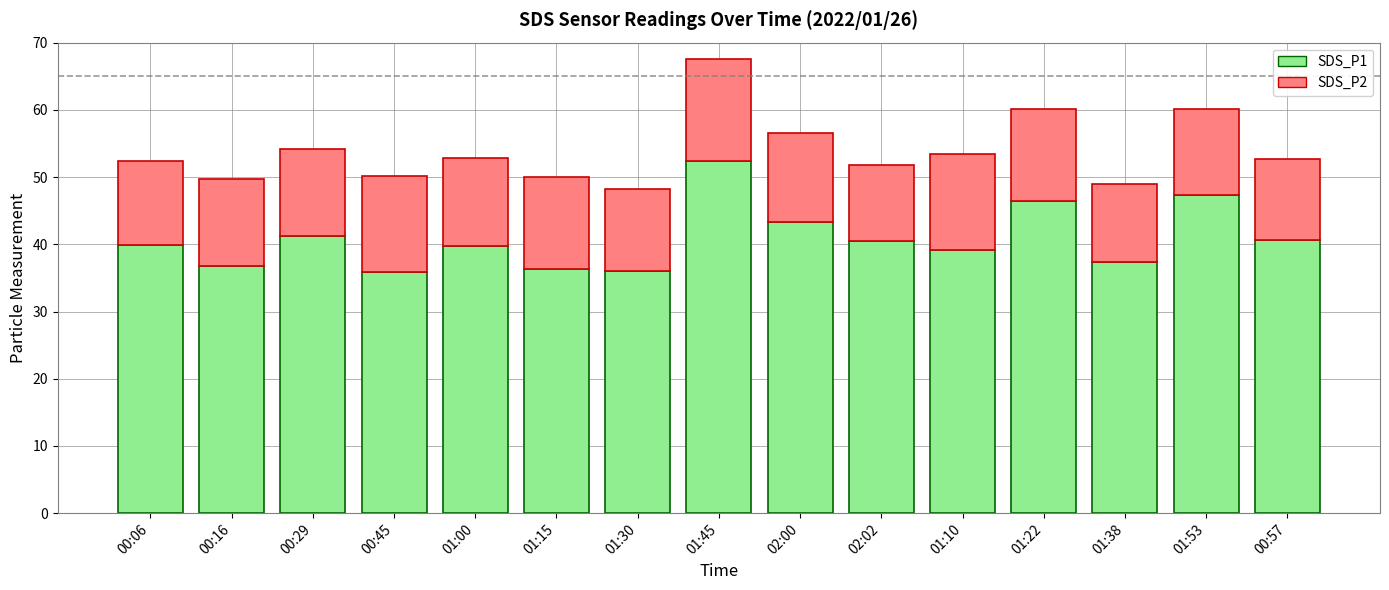

The SDS_P1 series shows 37.4 at 01:38. True or false?

True